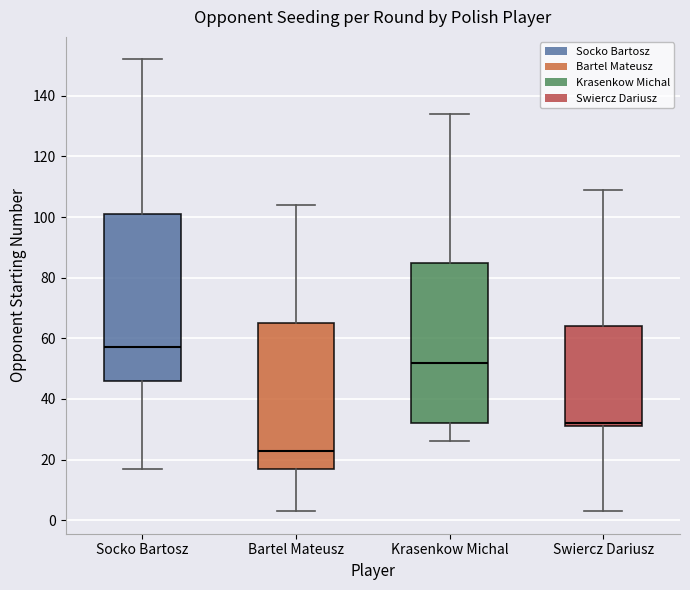

Reading left to right, read every box against the y-axis: the position of its median line, the range the box covers, and the ends of its whiskers. The values are not printed on the chart, so give them approximately, as read against the axis.

Socko Bartosz: median 58, box 46 to 102, whiskers 18 to 152
Bartel Mateusz: median 24, box 18 to 66, whiskers 4 to 104
Krasenkow Michal: median 52, box 32 to 86, whiskers 26 to 134
Swiercz Dariusz: median 32 (just above the box's lower edge), box 32 to 64, whiskers 4 to 110